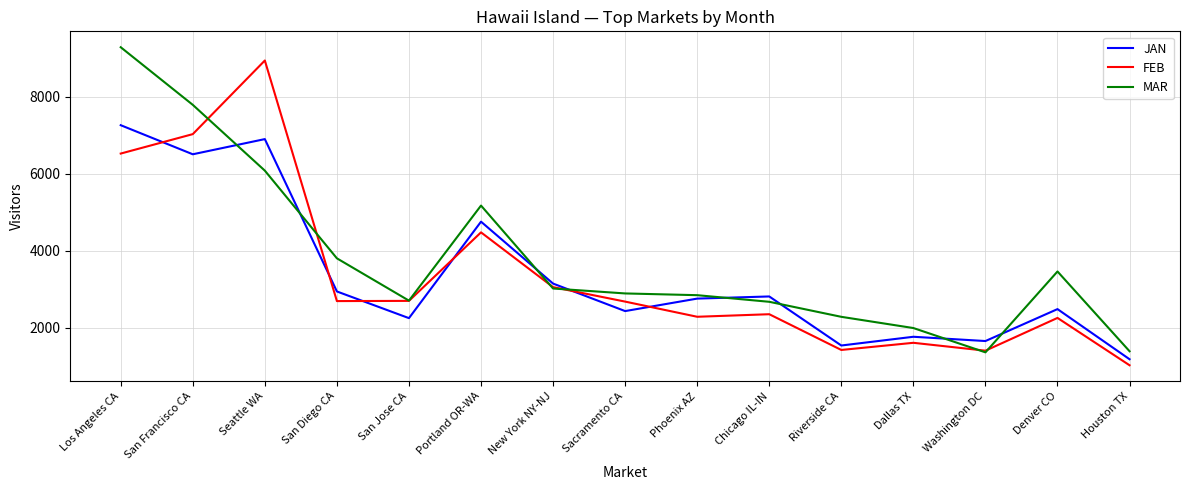

How many lines are shown in the chart?

3